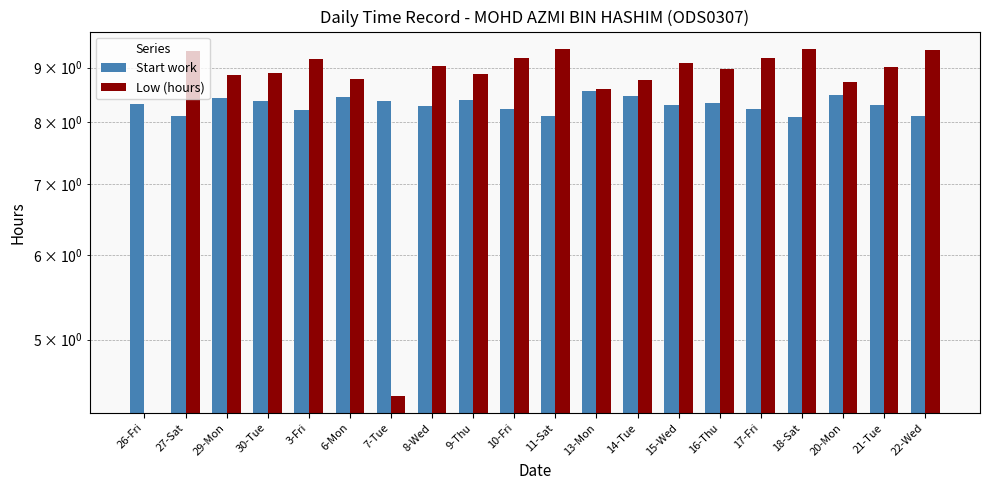

At how many categories does at least one series exceed 9?

10